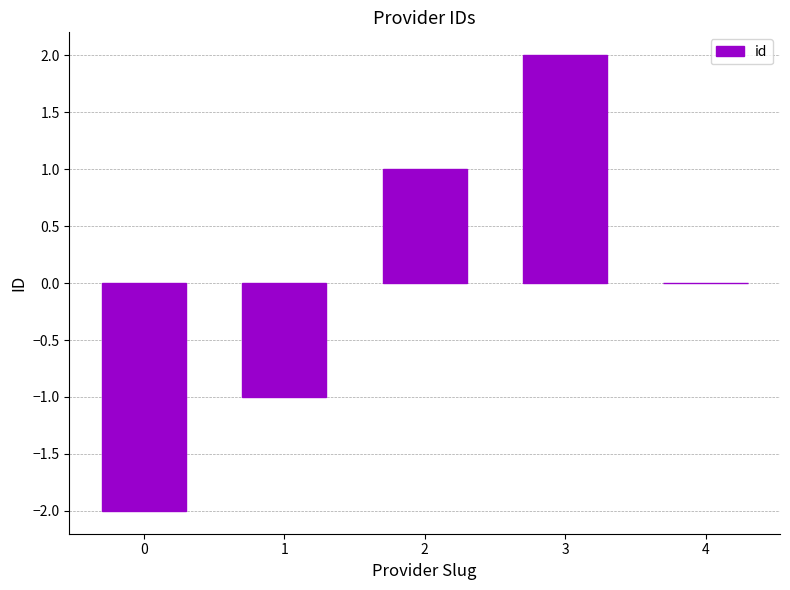

Which label corresponds to the largest value in the chart?

3